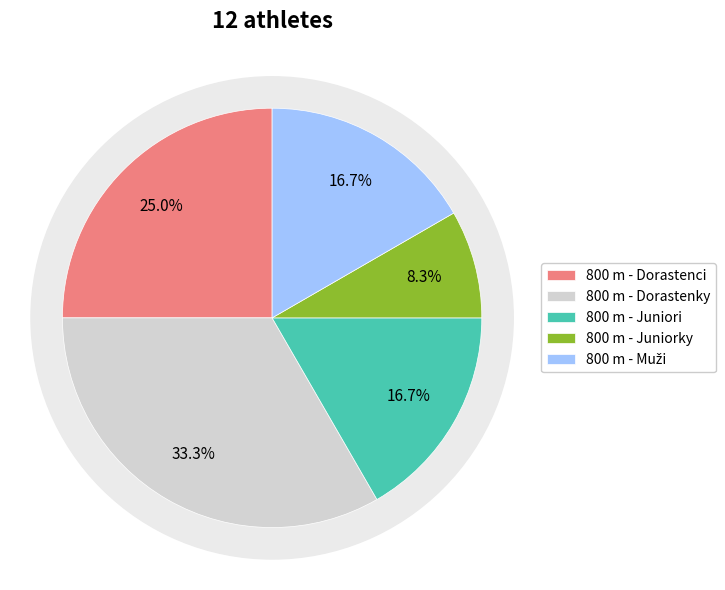

To the nearest percent, what portion does 800 m - Juniori represent?

17%